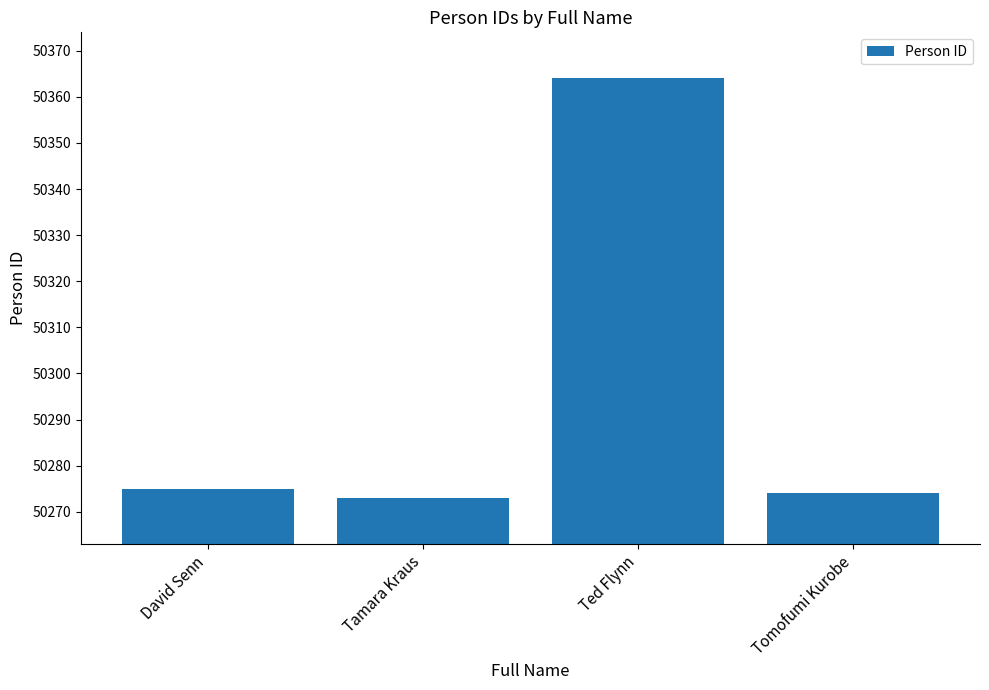

What value does the data have at Tamara Kraus, to the nearest 10?

50270